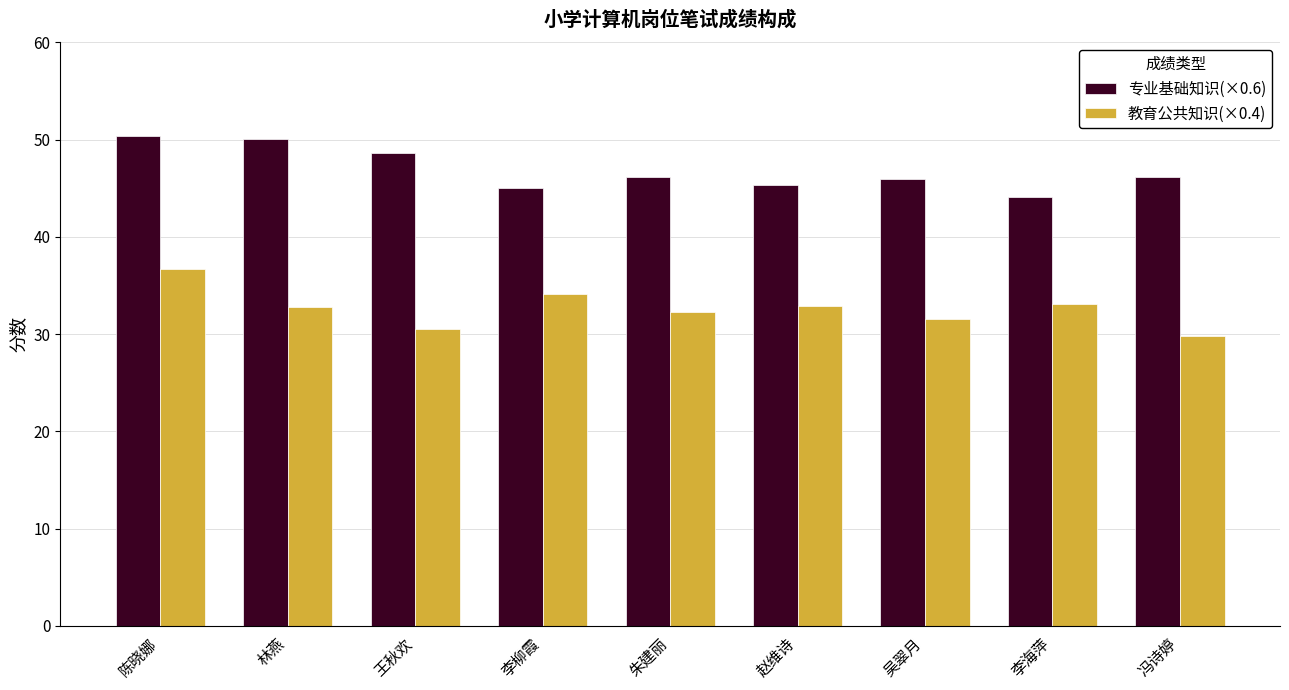

Rank the series by their average value, from highest to lowest.

专业基础知识(×0.6), 教育公共知识(×0.4)